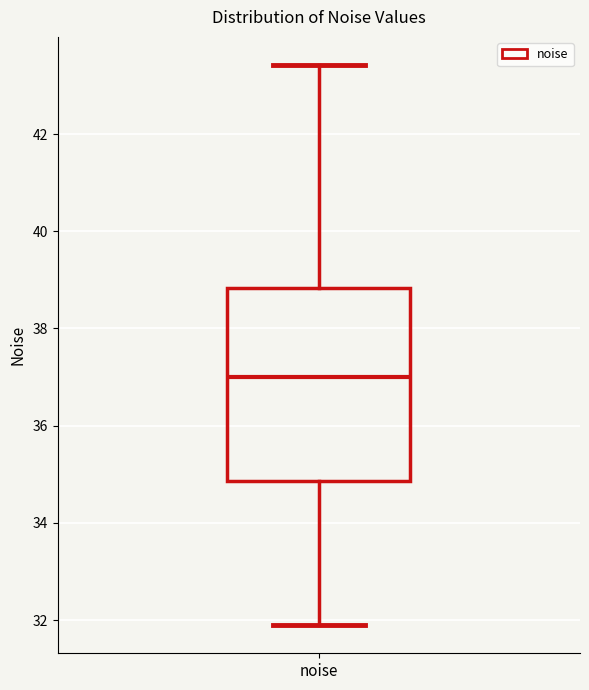

Where is the upper edge of the box for noise on the y-axis? The values are not printed on the chart, so give them approximately, as read against the axis.

38.8